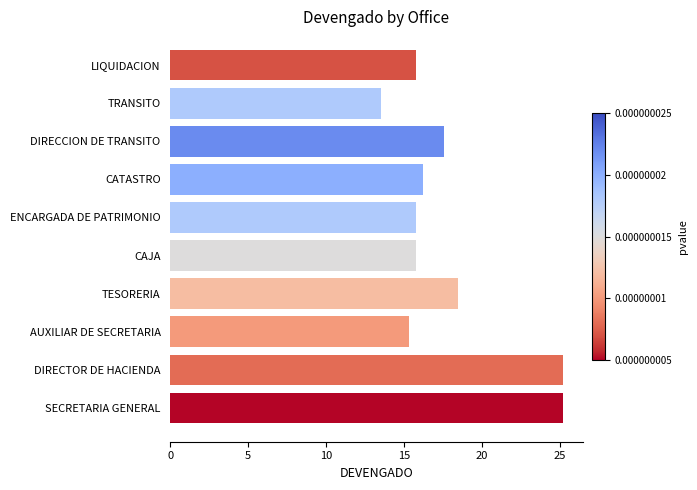

Where is the data nearest to the value 19?

TESORERIA